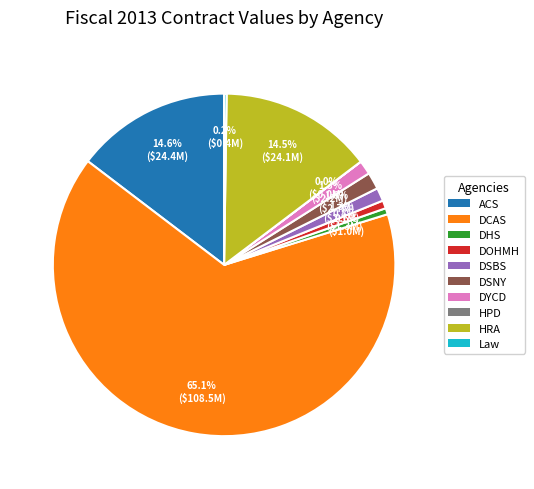

Approximately how many times larger is the value at DSBS compared to DSNY?

0.8